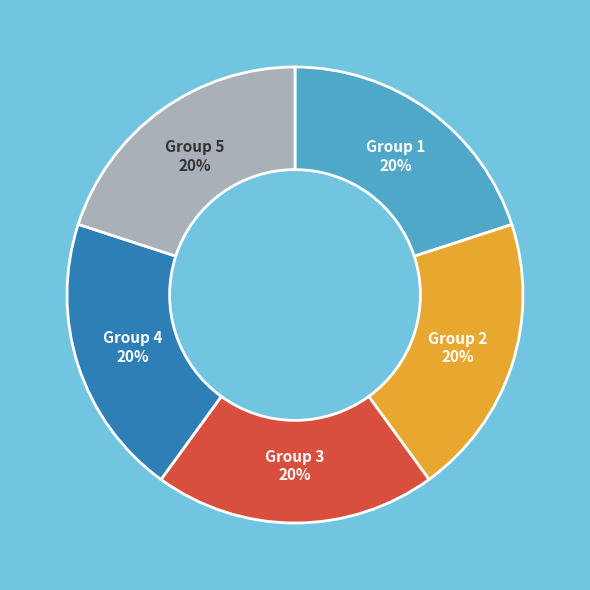

Is there a majority slice in this chart?

No